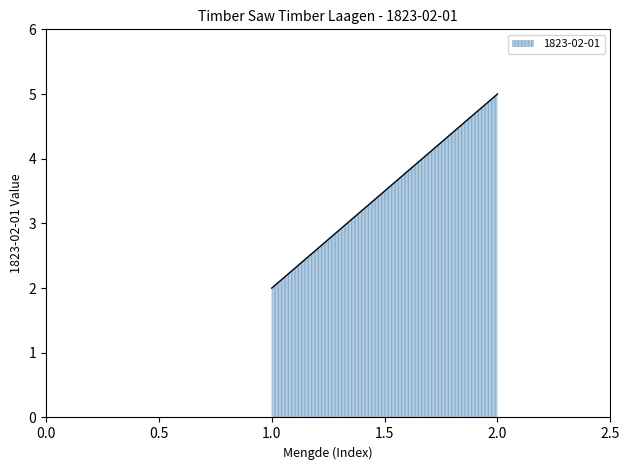

What is the minimum value shown in the chart?

2.0